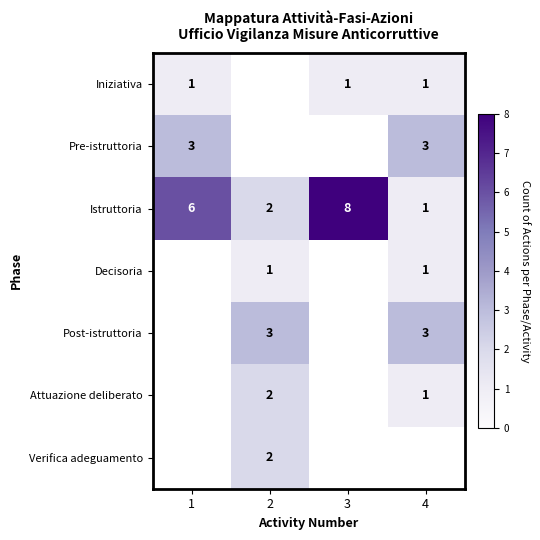

At how many categories does at least one series exceed 3?

2